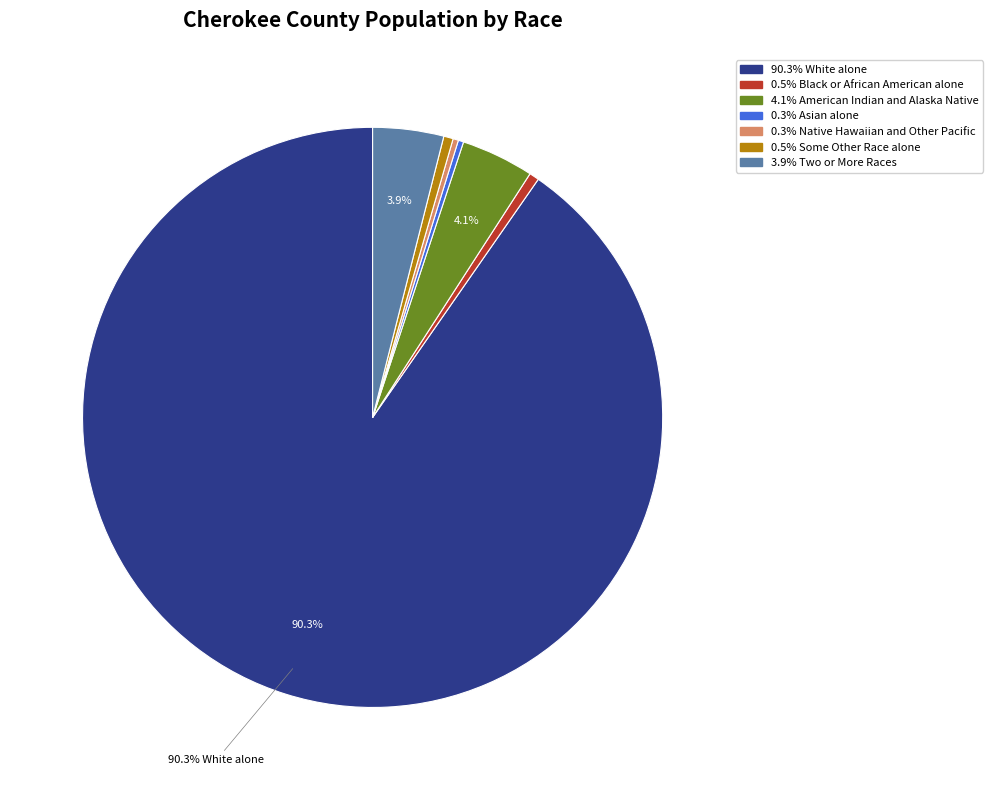

Count the number of slices in the pie.

7